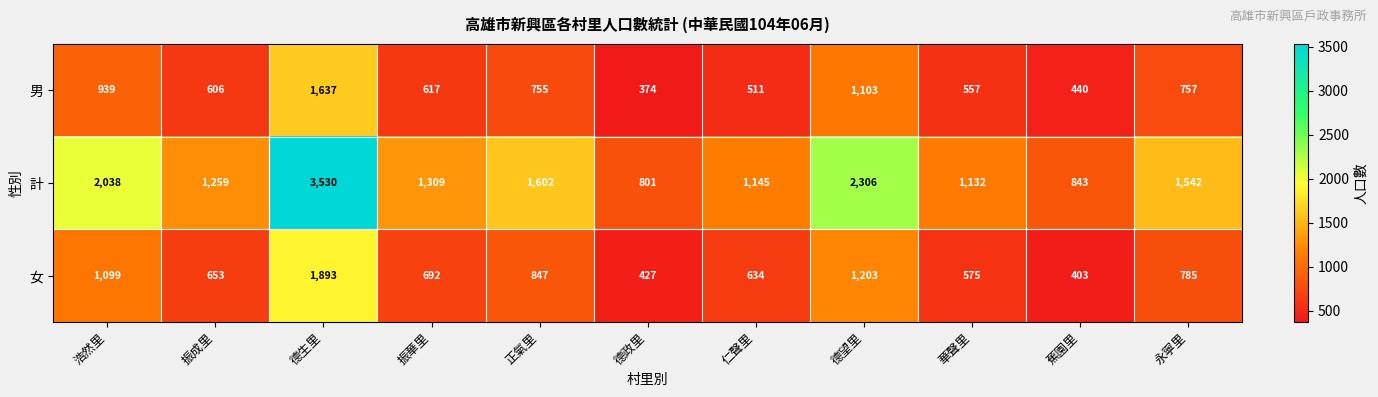

What is the spread (max minus min) of values at 振成里?

653